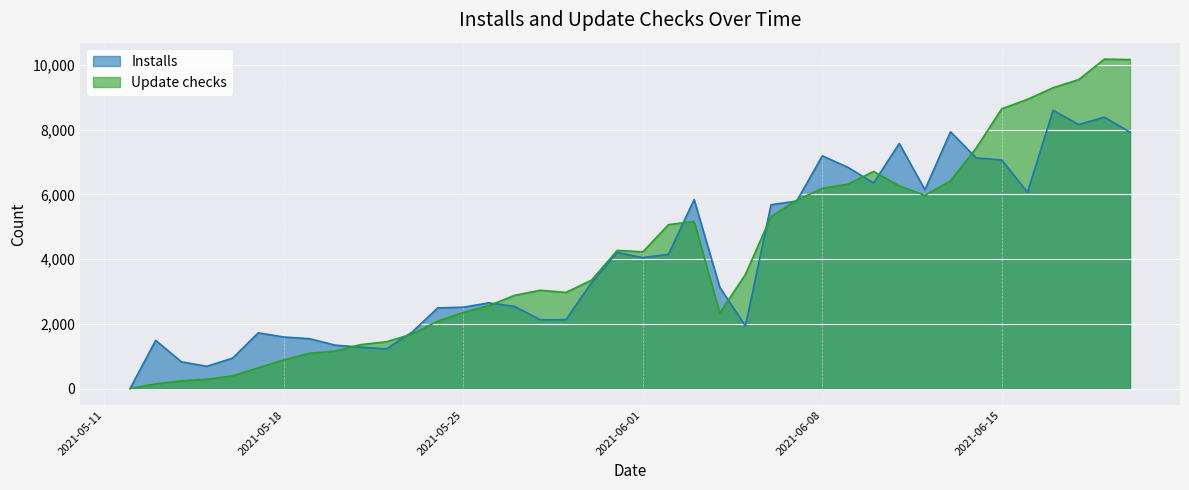

Rank the series at 2021-06-06 from lowest to highest value.

Update checks, Installs